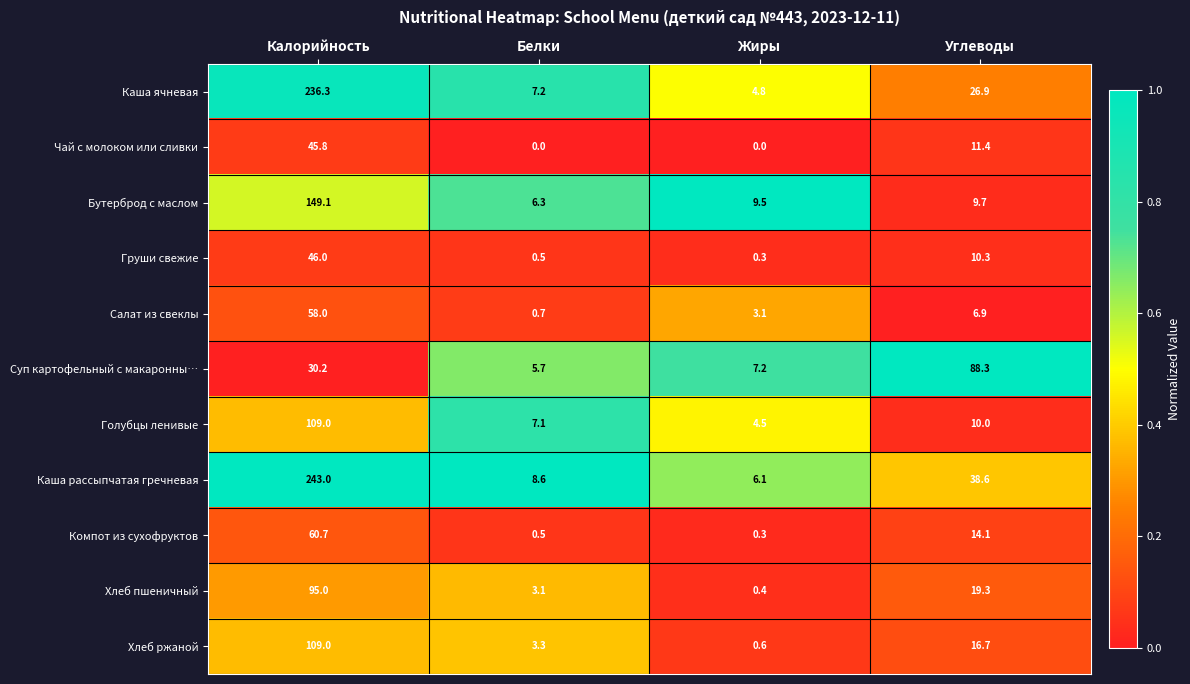

At which label does Салат из свеклы first exceed 6?

Калорийность